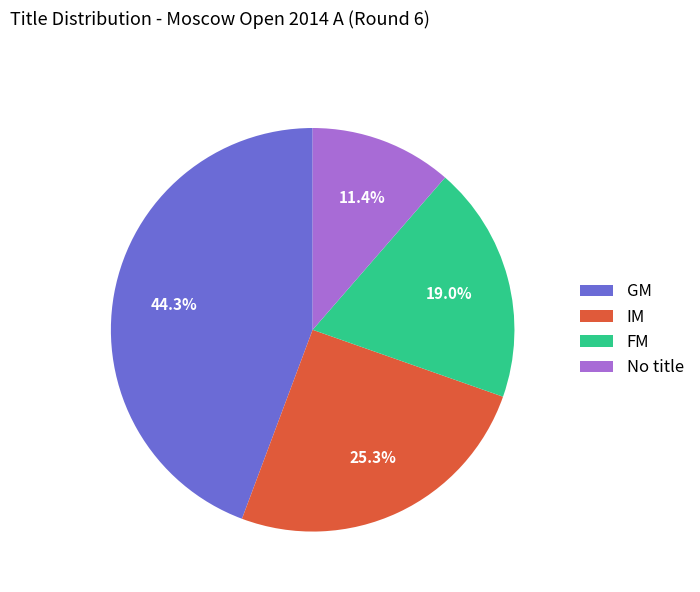

Which category has the smallest portion of the pie?

No title